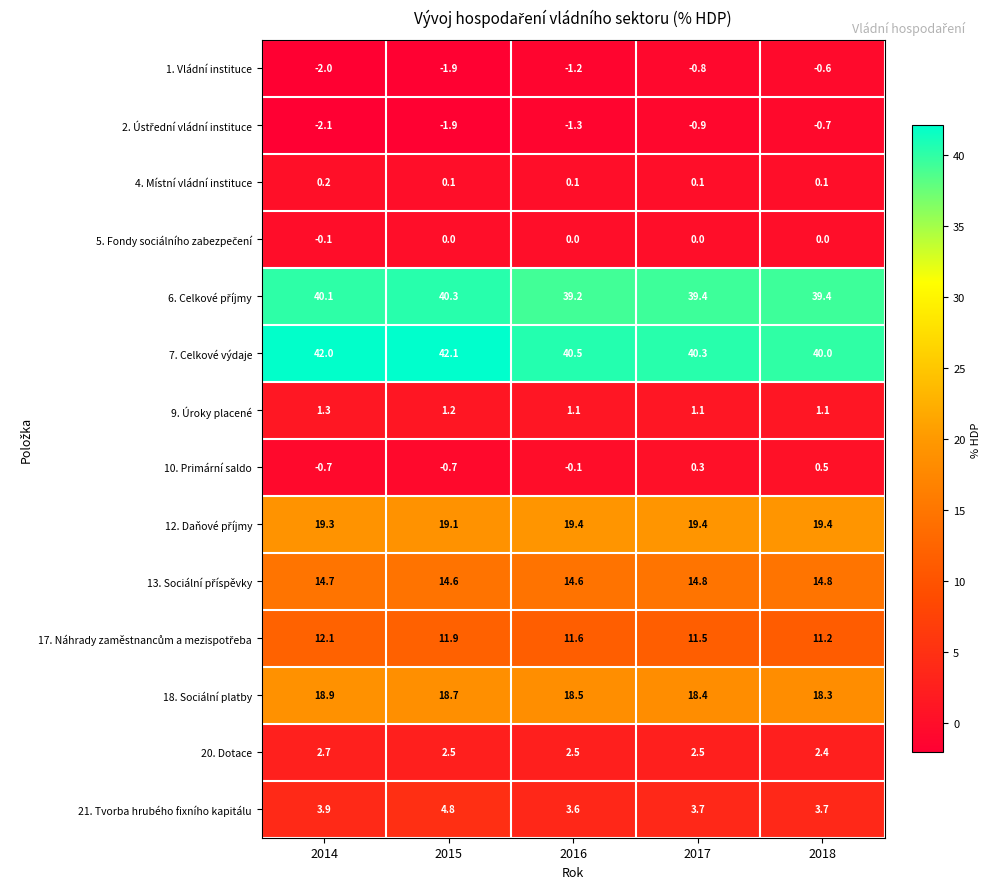

What is the total value across all series at 2018?

149.6